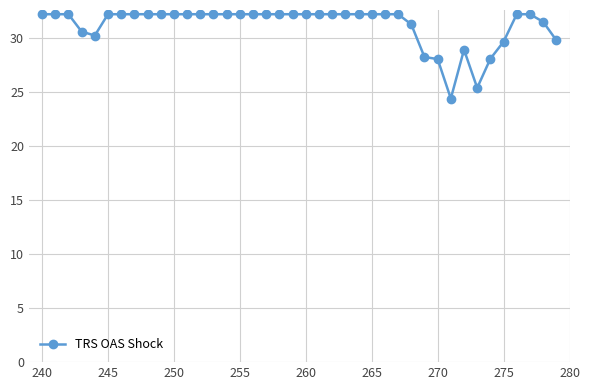

What is the difference between the maximum and minimum values?

7.8